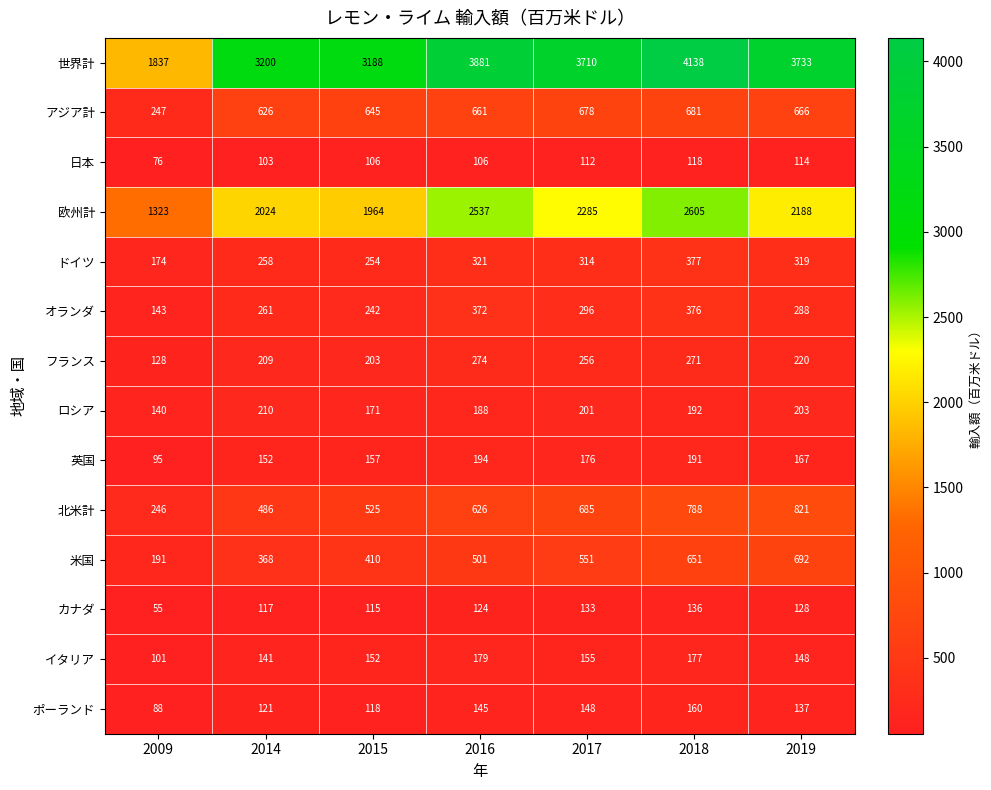

What is the difference between the second highest and minimum values in the イタリア series?

76